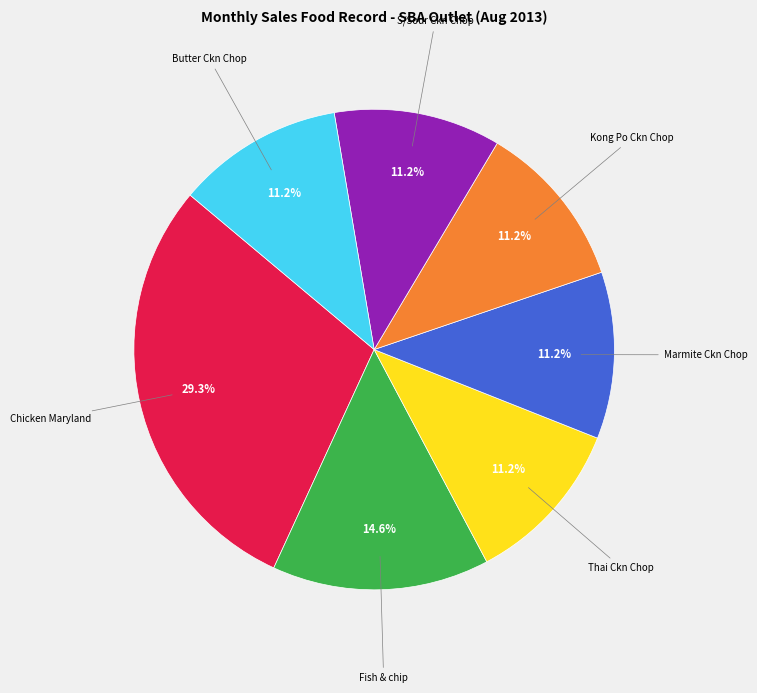

To the nearest percent, what is the difference between the largest and smallest slice percentages?

18%